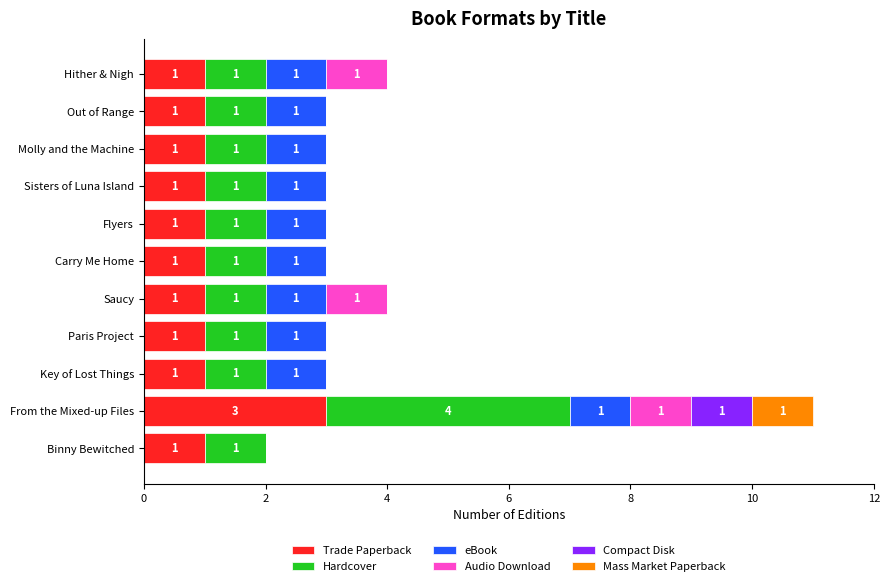

What is the sum of all Trade Paperback values?

13